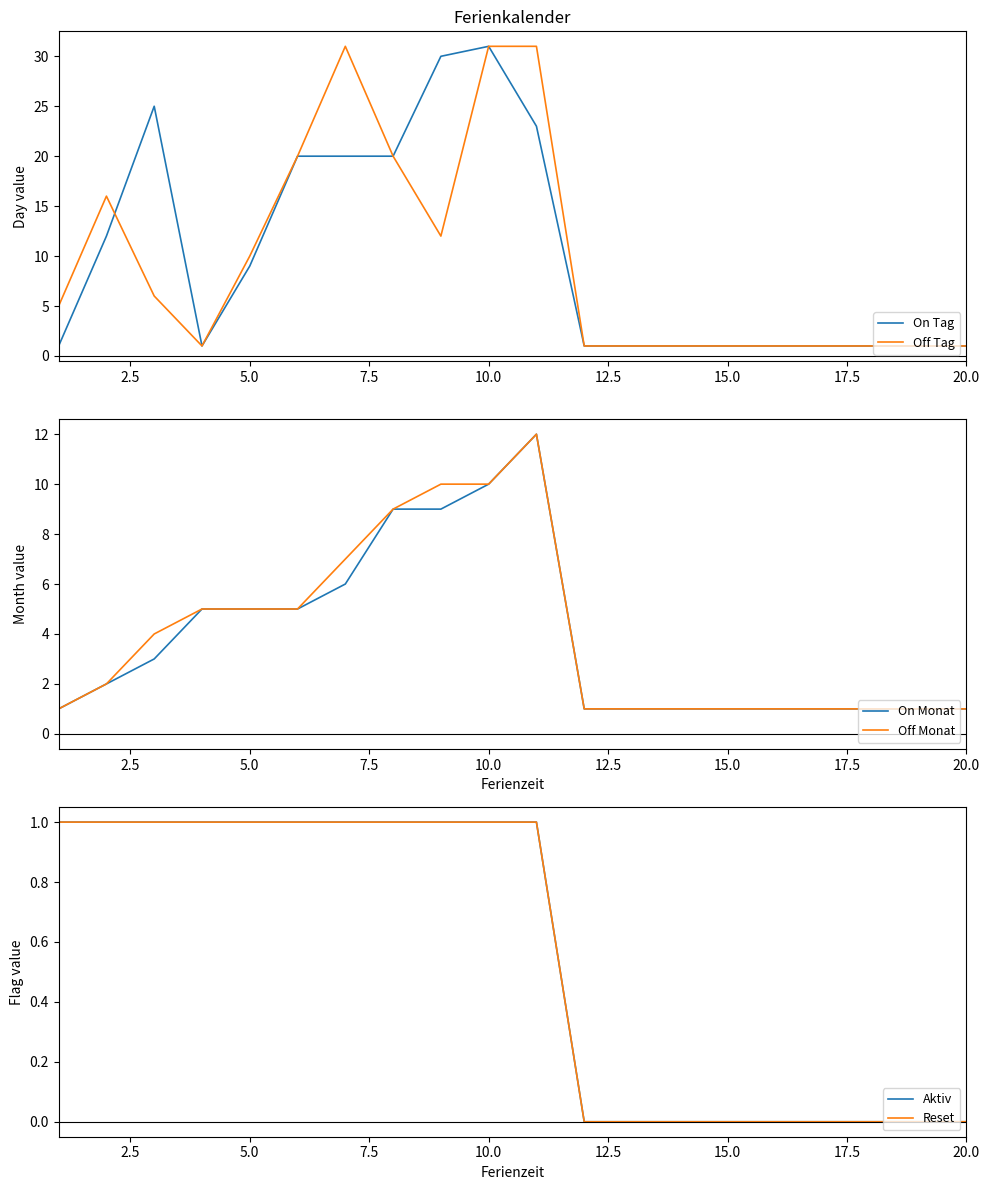

List the series in order of their peak value, lowest first.

Aktiv, Reset, On Monat, Off Monat, On Tag, Off Tag